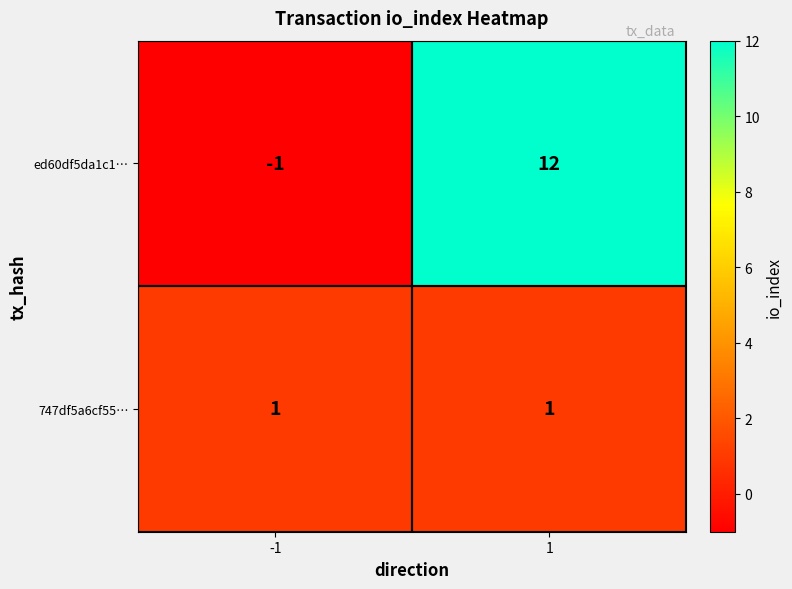

Which series changed the most between -1 and 1?

ed60df5da1c1…